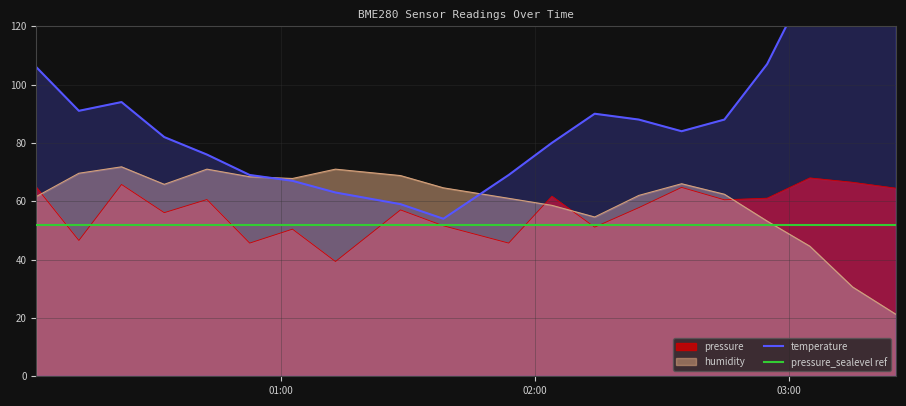

What is the value of the temperature point at the 13th from the left?

90.0